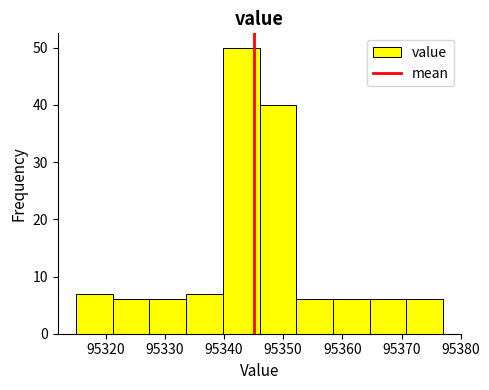

What is the height of the bar covering 95364.6 to 95370.8 on the x-axis? Neither the bar edges nor the heights are printed on the chart, so give them approximately, as read against the axes.

6